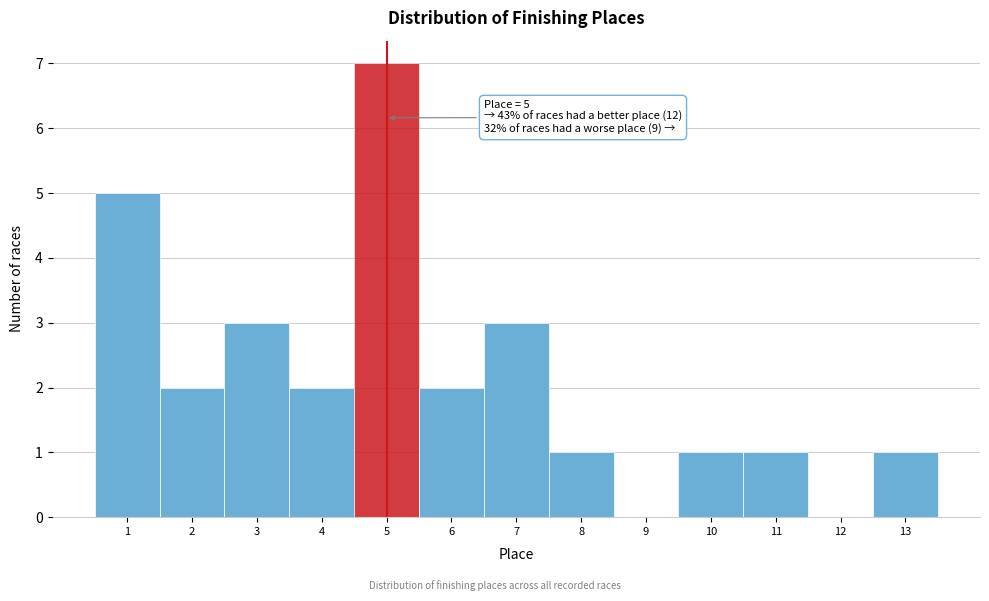

Which range on the x-axis has the tallest bar?

4.5 to 5.5